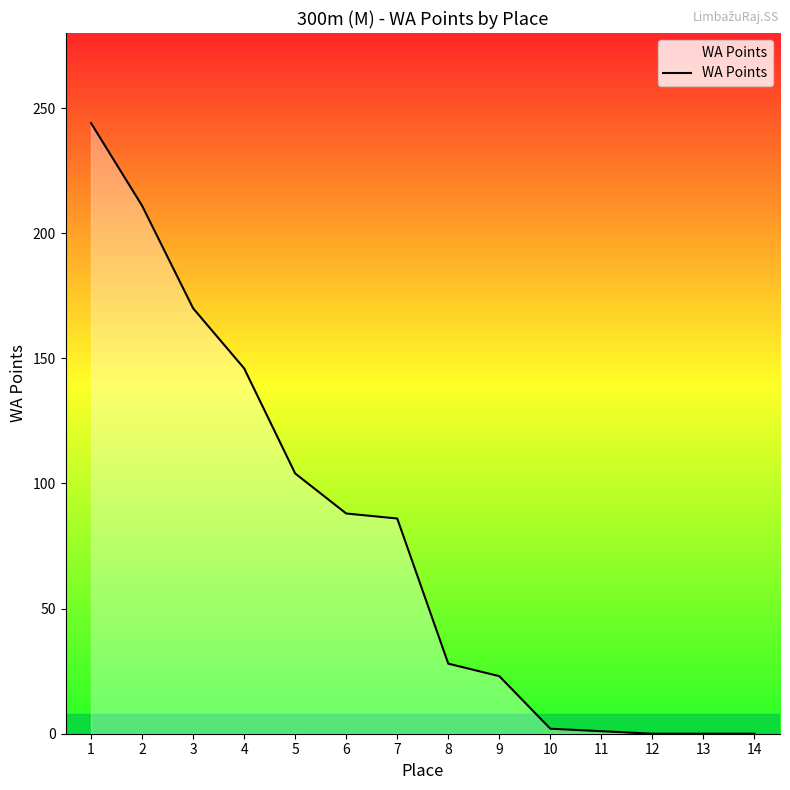

What is the maximum value shown in the chart?

244